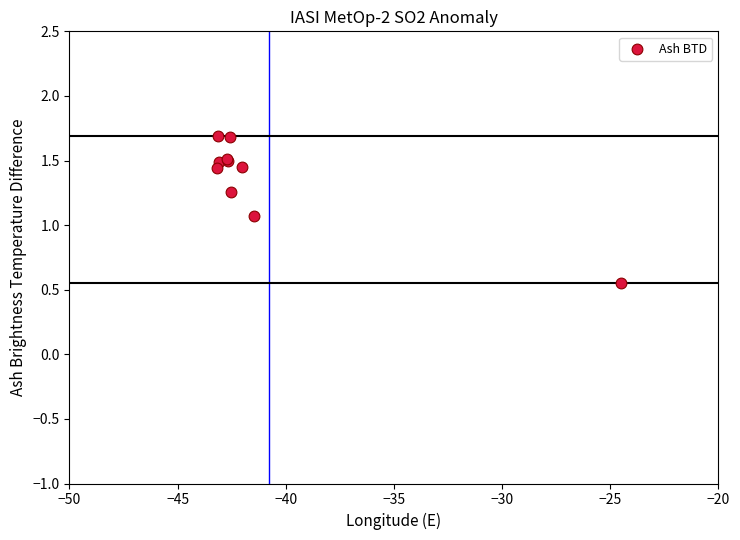

What Y value in the scatter plot is closest to 1?

1.1